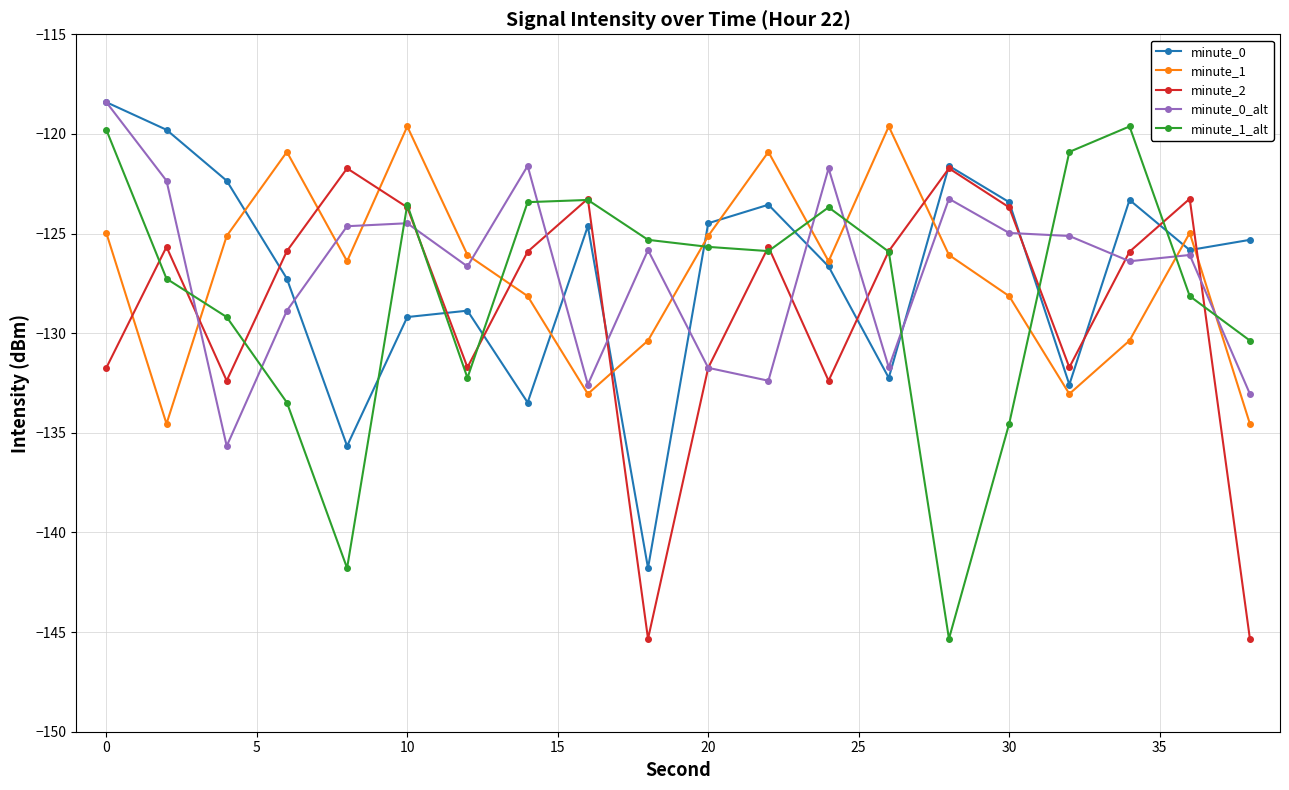

What is the maximum value shown in the chart?

-118.4